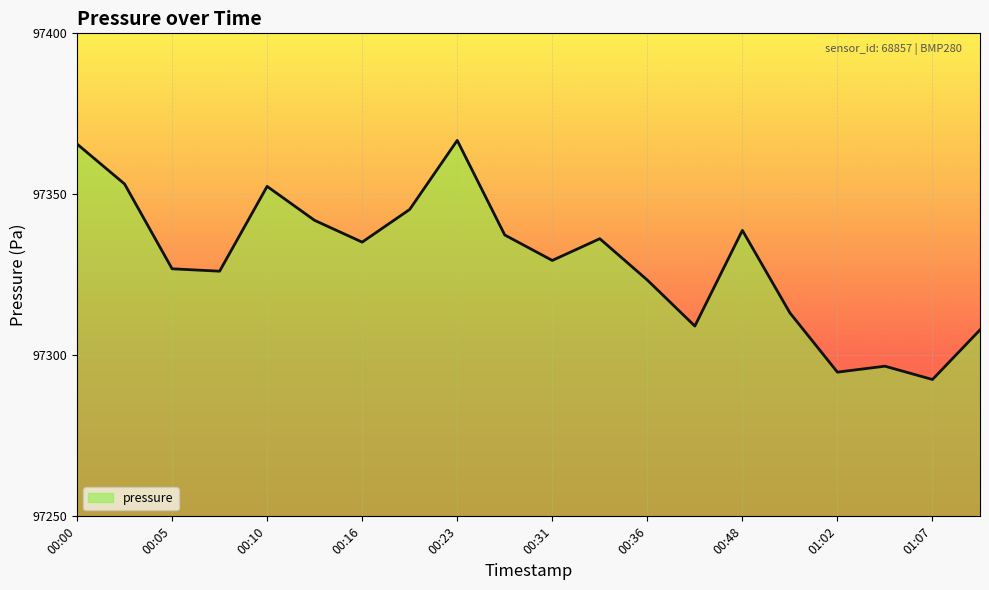

Reading left to right, list all the values displayed in this chart.

97365.6	97353.2	97326.9	97326.1	97352.5	97341.9	97335.2	97345.3	97366.8	97337.4	97329.5	97336.2	97323.4	97309.1	97338.8	97313.2	97294.8	97296.6	97292.5	97307.9